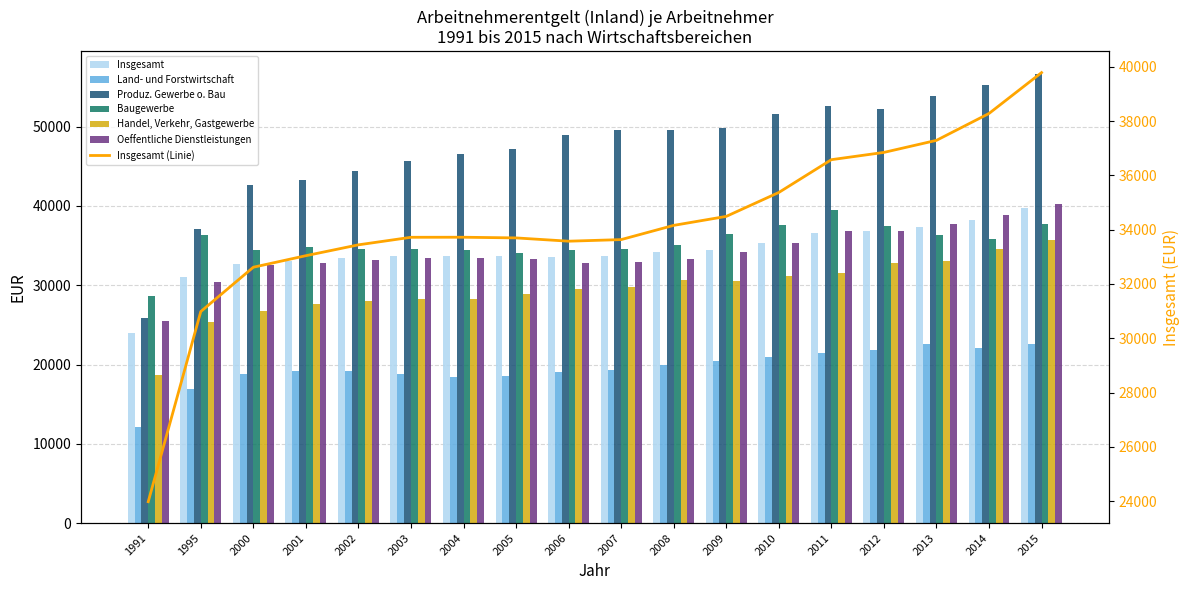

At which label does Land- und Forstwirtschaft reach its minimum?

1991